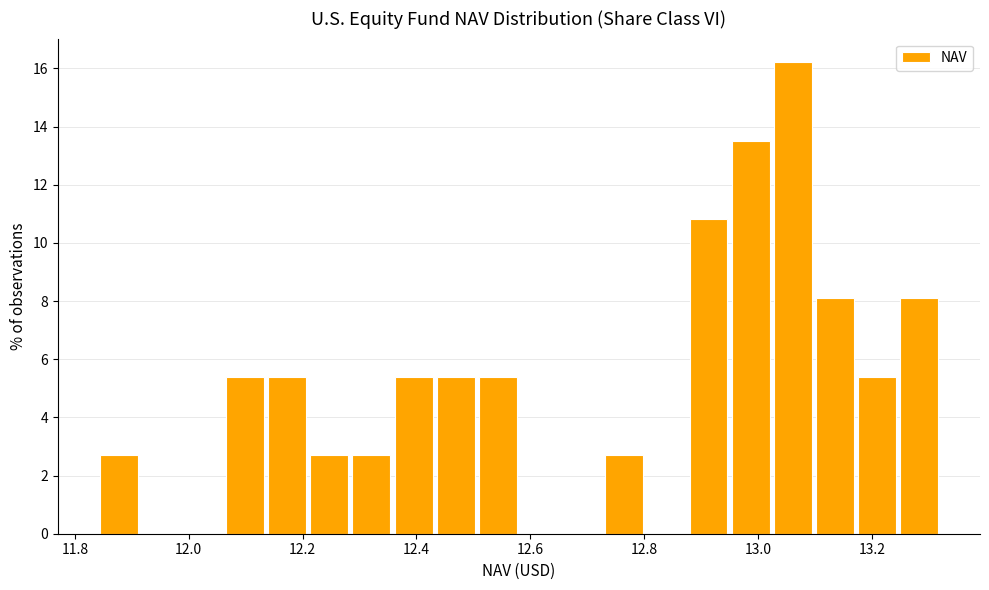

Around what value on the x-axis is the tallest bar? Give the approximate position of its centre, as read against the axis.

13.06